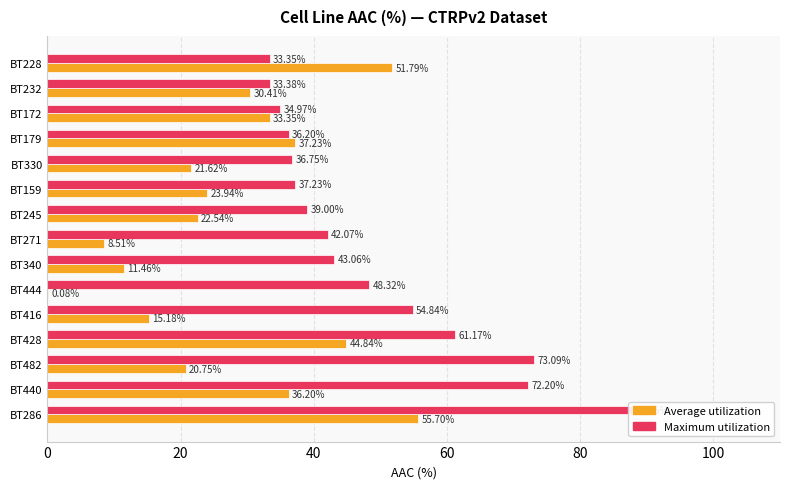

What is the sum of the Maximum utilization values at BT440 and BT482?

145.3